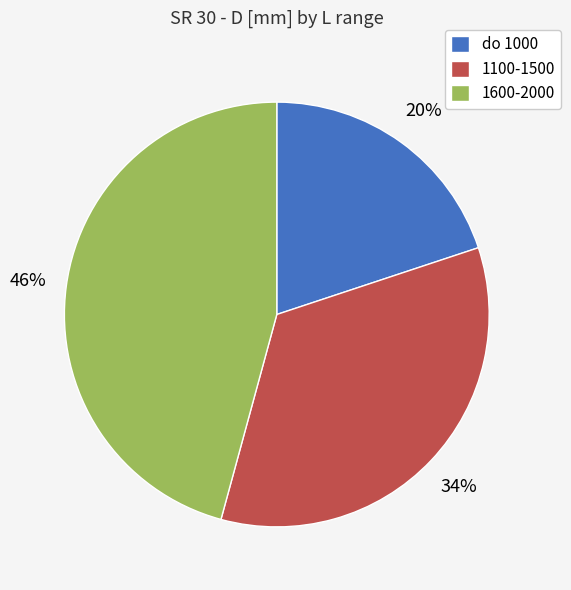

Count the number of slices in the pie.

3